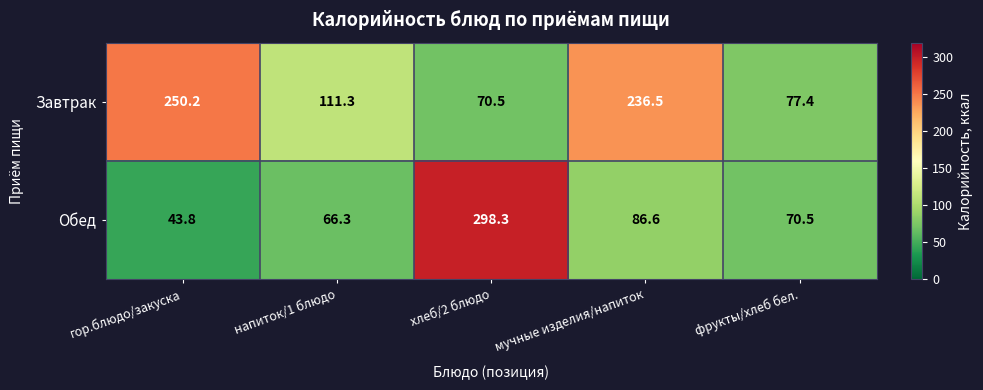

Which series has the largest total across all categories?

Завтрак